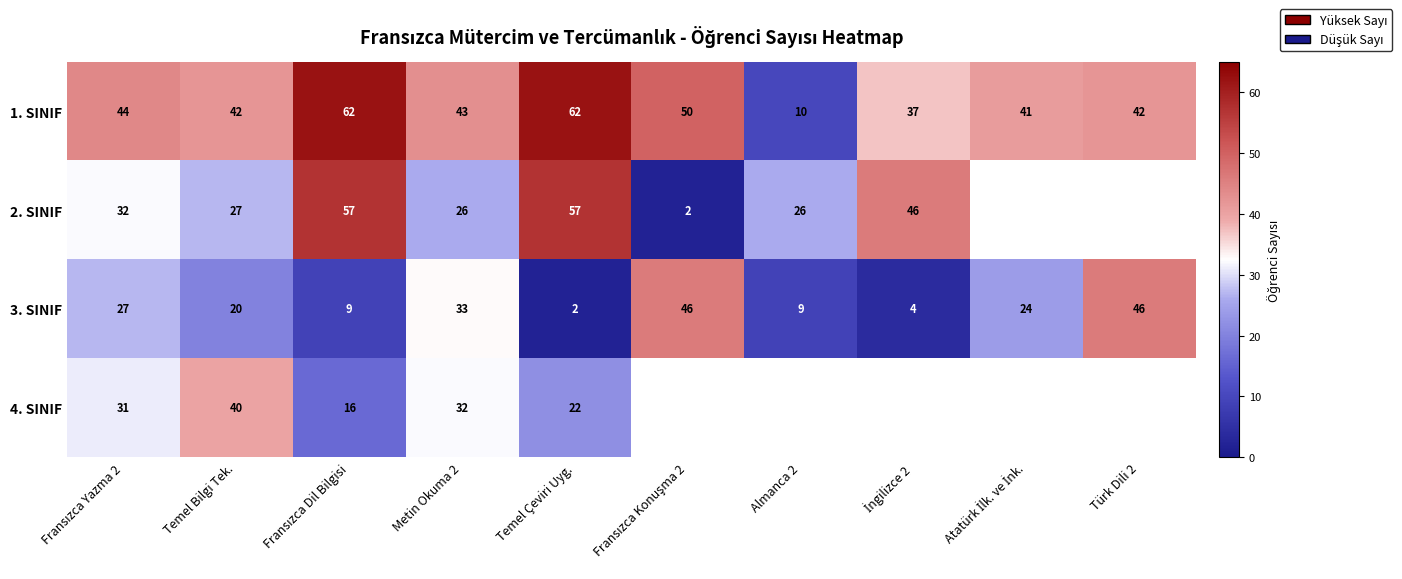

At Temel Çeviri Uyg., list the series in order from smallest to largest.

3. SINIF, 4. SINIF, 2. SINIF, 1. SINIF